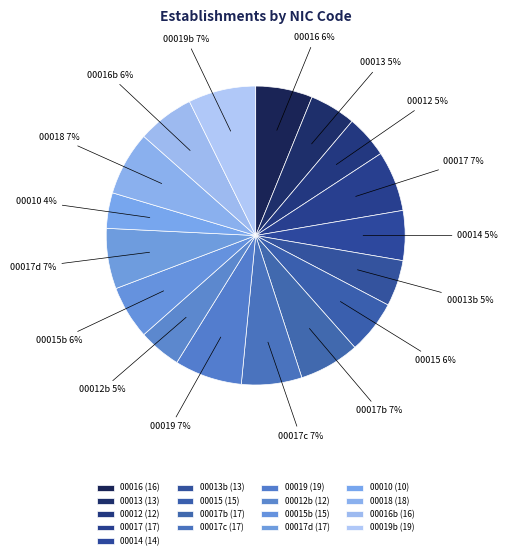

Which has a higher value, 00018 or 00012b?

00018